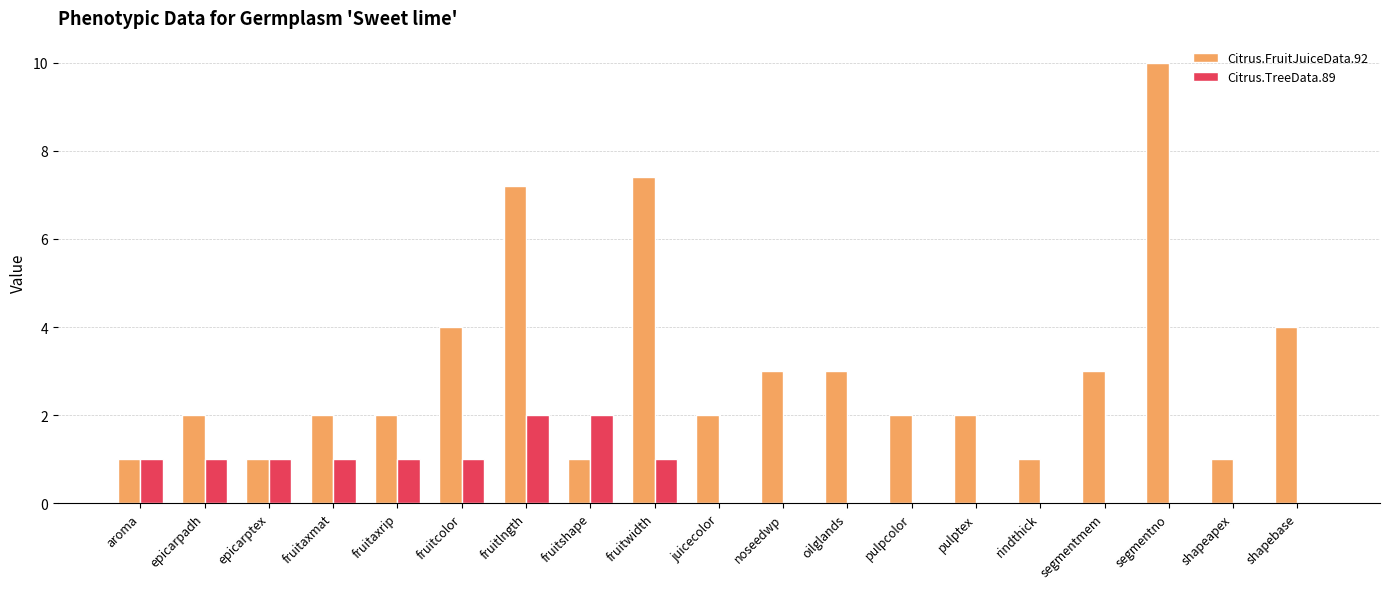

Is the value of Citrus.TreeData.89 at pulptex greater than the value of Citrus.FruitJuiceData.92 at epicarpadh?

No